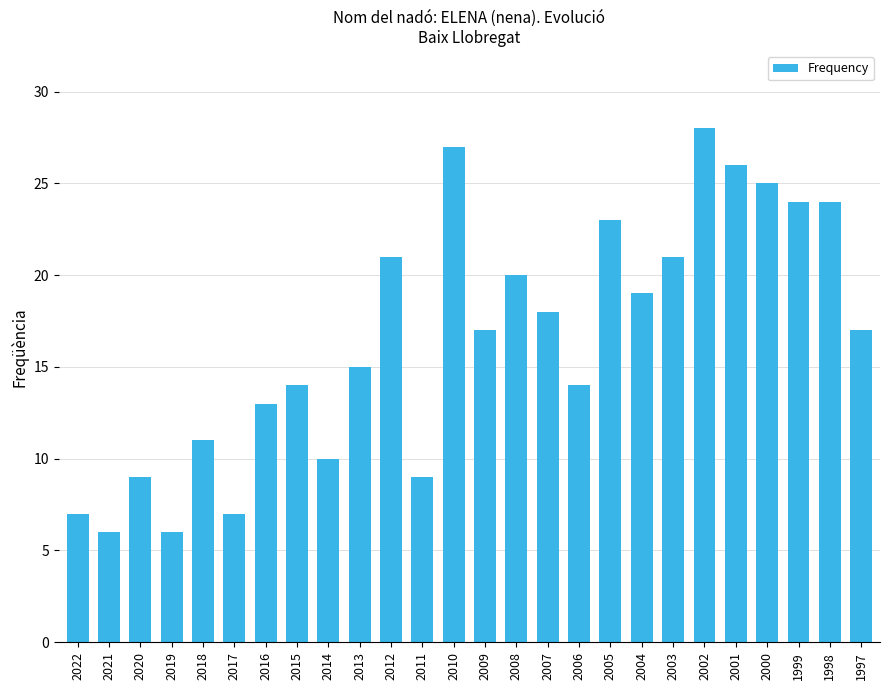

Are the bars grouped side by side (vs. stacked)?

No